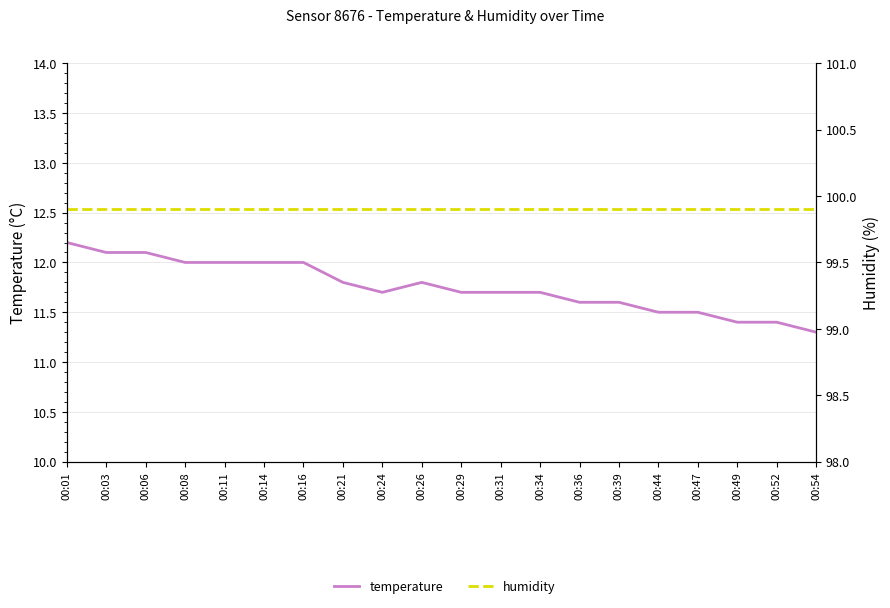

At which category is the sum across all series the highest?

00:01